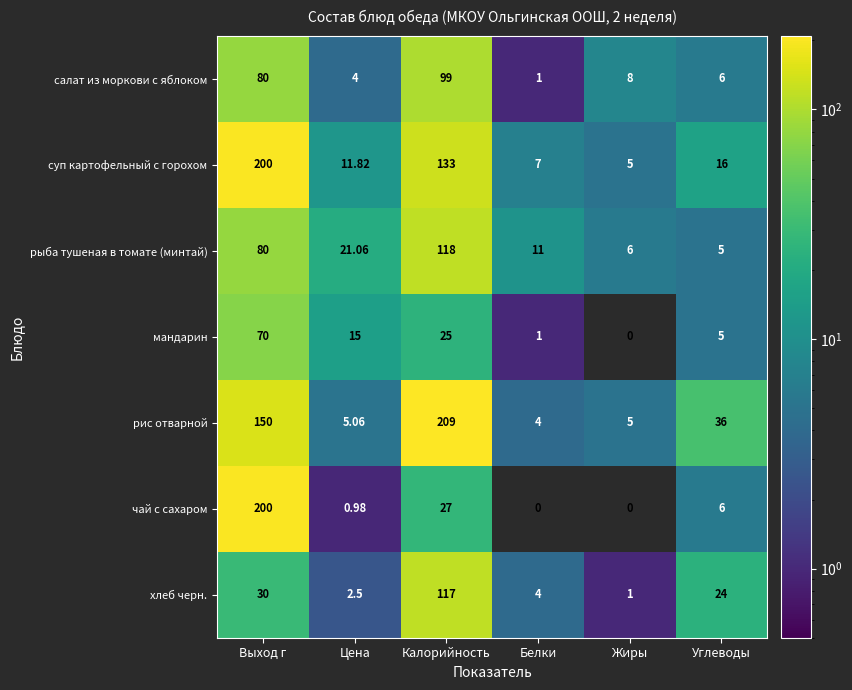

Which series has the largest range (max minus min)?

рис отварной